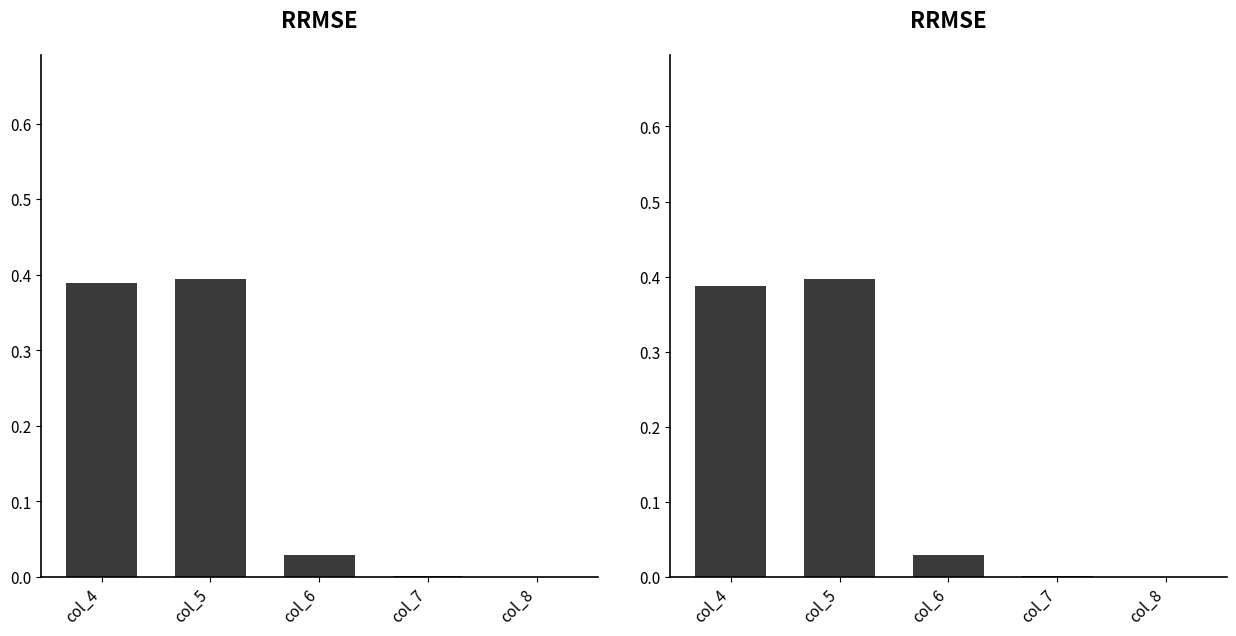

Rank the series by their maximum value, from lowest to highest.

col_4, col_5